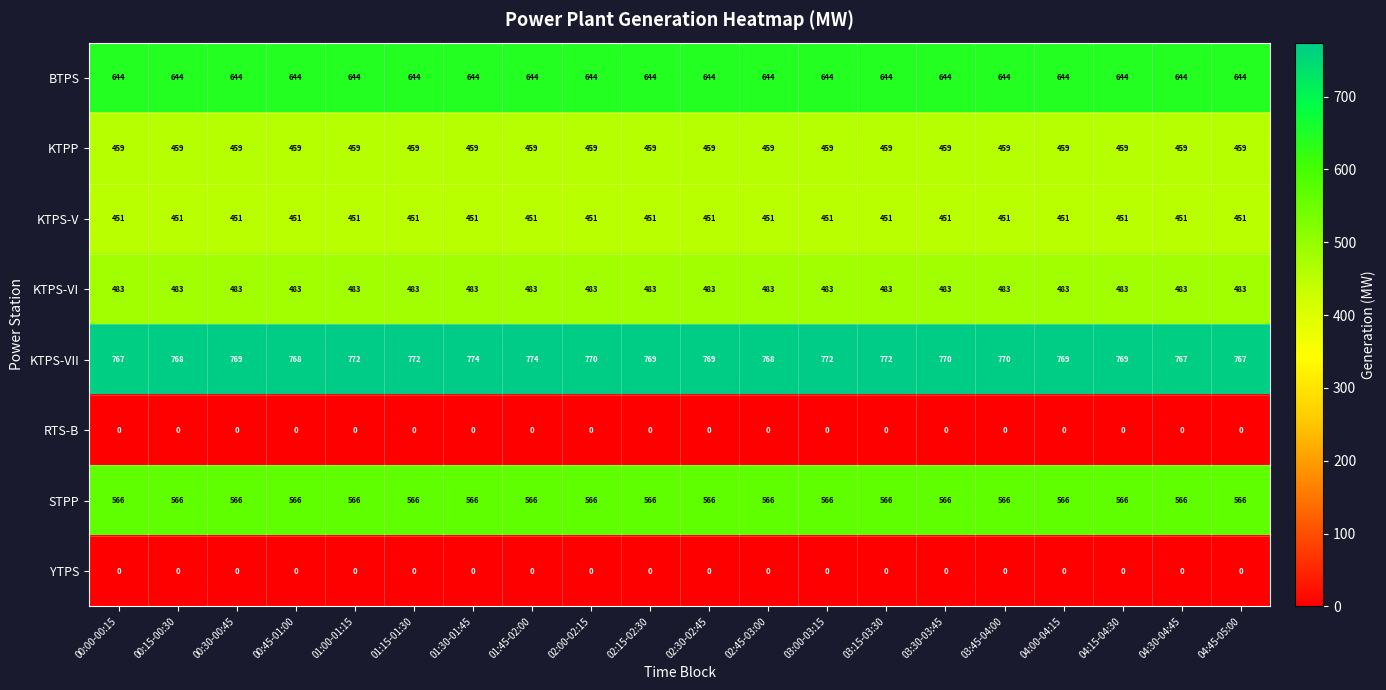

Which series changed the most between 00:45-01:00 and 04:30-04:45?

KTPS-VII